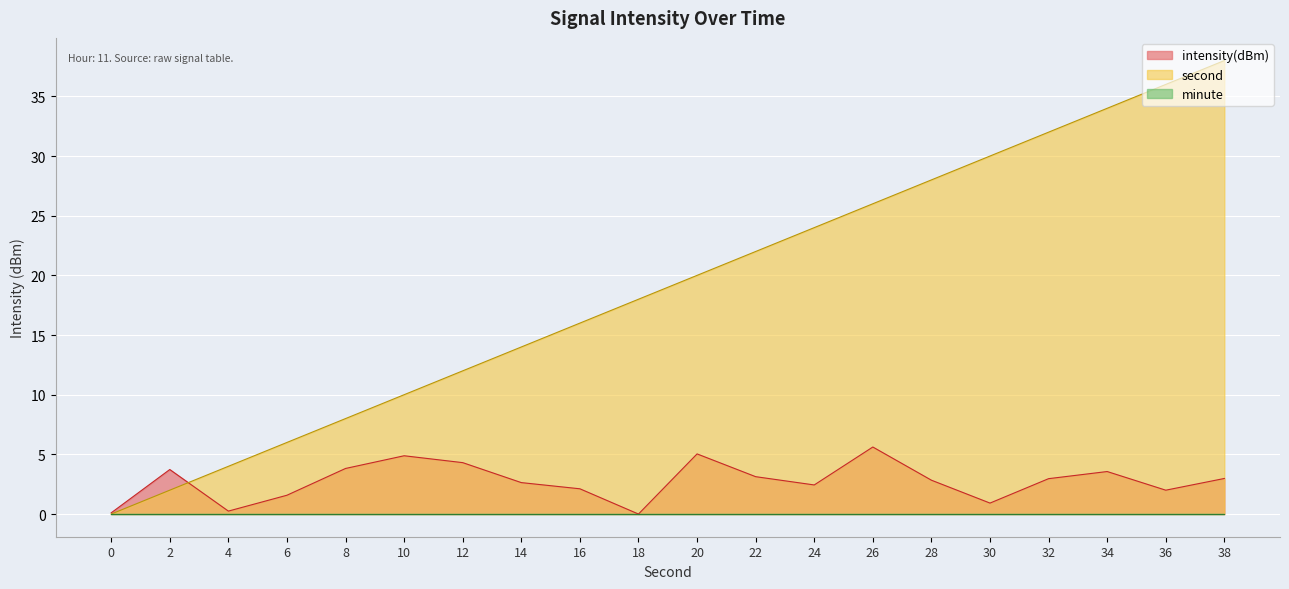

How many intersections are there between second and intensity(dBm)?

1